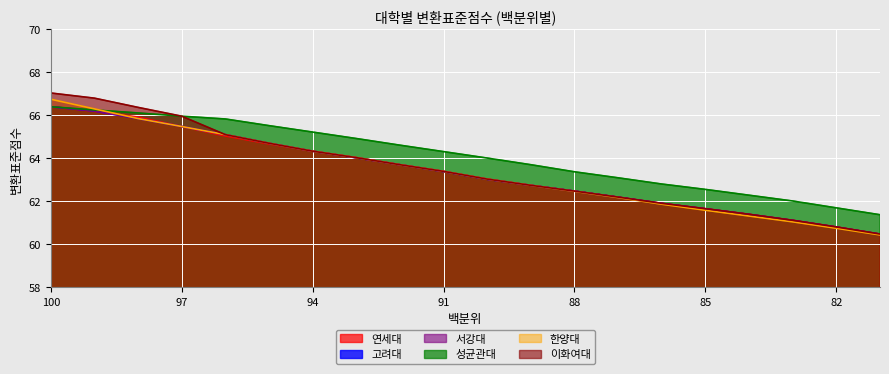

Which has a higher value, 91 or 100?

100